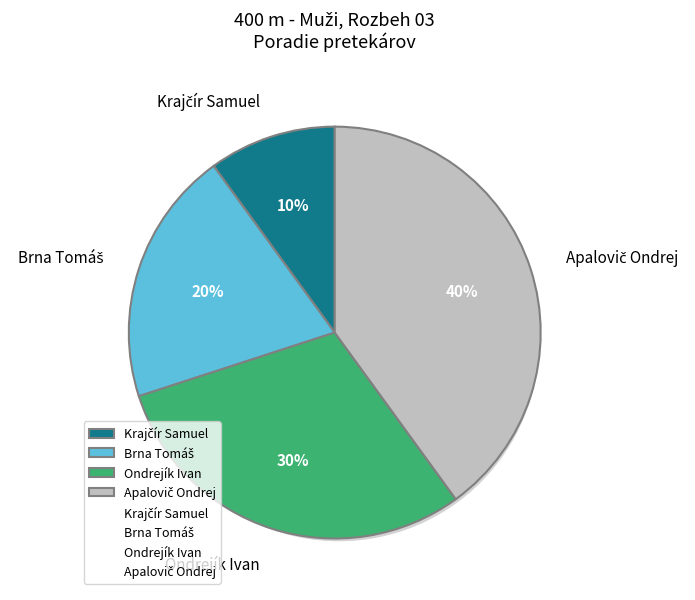

To the nearest percent, what portion does Apalovič Ondrej represent?

40%